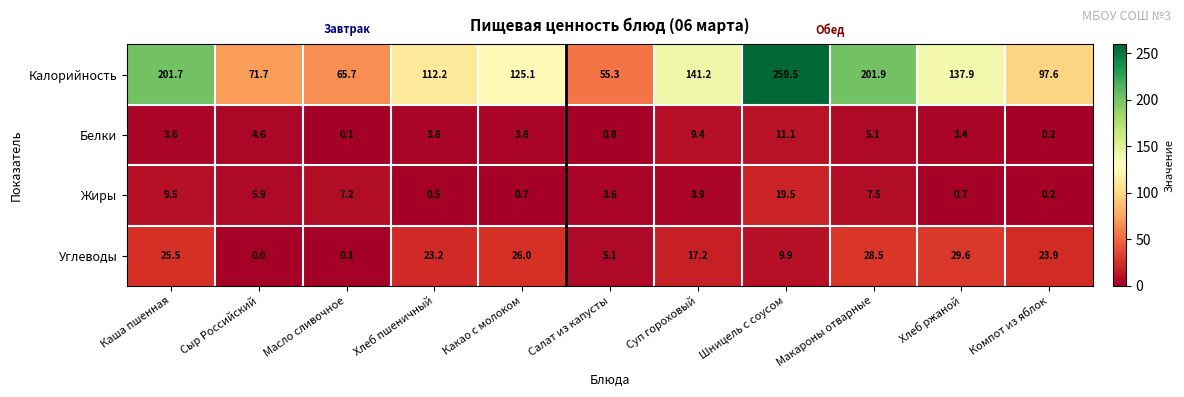

At which category does the chart reach its minimum across all series?

Сыр Российский